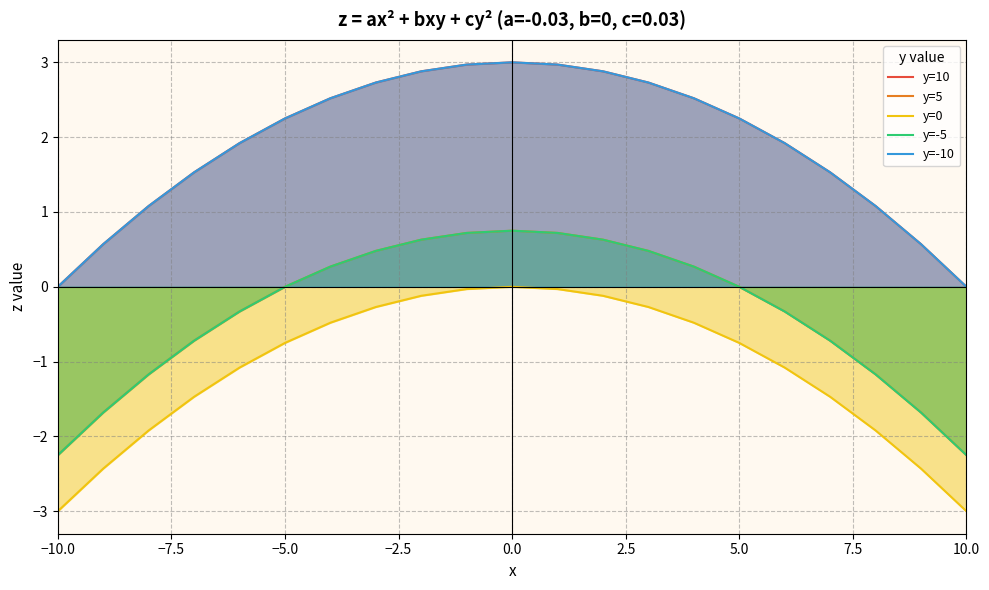

Reading left to right, what are all the values shown in this chart?

y=10: 0.0	0.6	1.1	1.5	1.9	2.2	2.5	2.7	2.9	3.0	3.0	3.0	2.9	2.7	2.5	2.2	1.9	1.5	1.1	0.6	0.0
y=5: -2.2	-1.7	-1.2	-0.7	-0.3	0.0	0.3	0.5	0.6	0.7	0.8	0.7	0.6	0.5	0.3	0.0	-0.3	-0.7	-1.2	-1.7	-2.2
y=0: -3.0	-2.4	-1.9	-1.5	-1.1	-0.8	-0.5	-0.3	-0.1	-0.0	0.0	-0.0	-0.1	-0.3	-0.5	-0.8	-1.1	-1.5	-1.9	-2.4	-3.0
y=-5: -2.2	-1.7	-1.2	-0.7	-0.3	0.0	0.3	0.5	0.6	0.7	0.8	0.7	0.6	0.5	0.3	0.0	-0.3	-0.7	-1.2	-1.7	-2.2
y=-10: 0.0	0.6	1.1	1.5	1.9	2.2	2.5	2.7	2.9	3.0	3.0	3.0	2.9	2.7	2.5	2.2	1.9	1.5	1.1	0.6	0.0